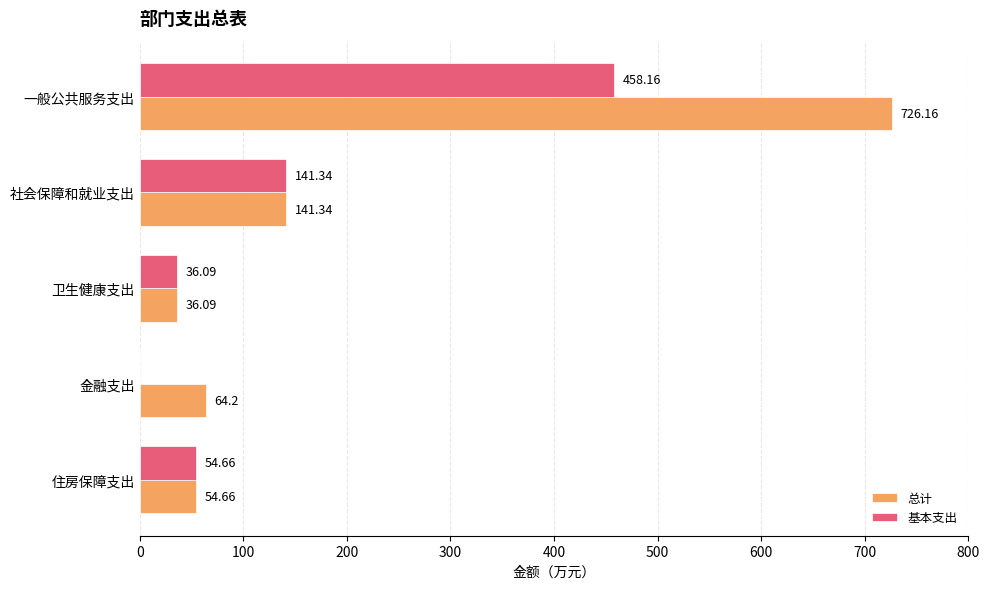

Which series changed the most between 一般公共服务支出 and 金融支出?

总计